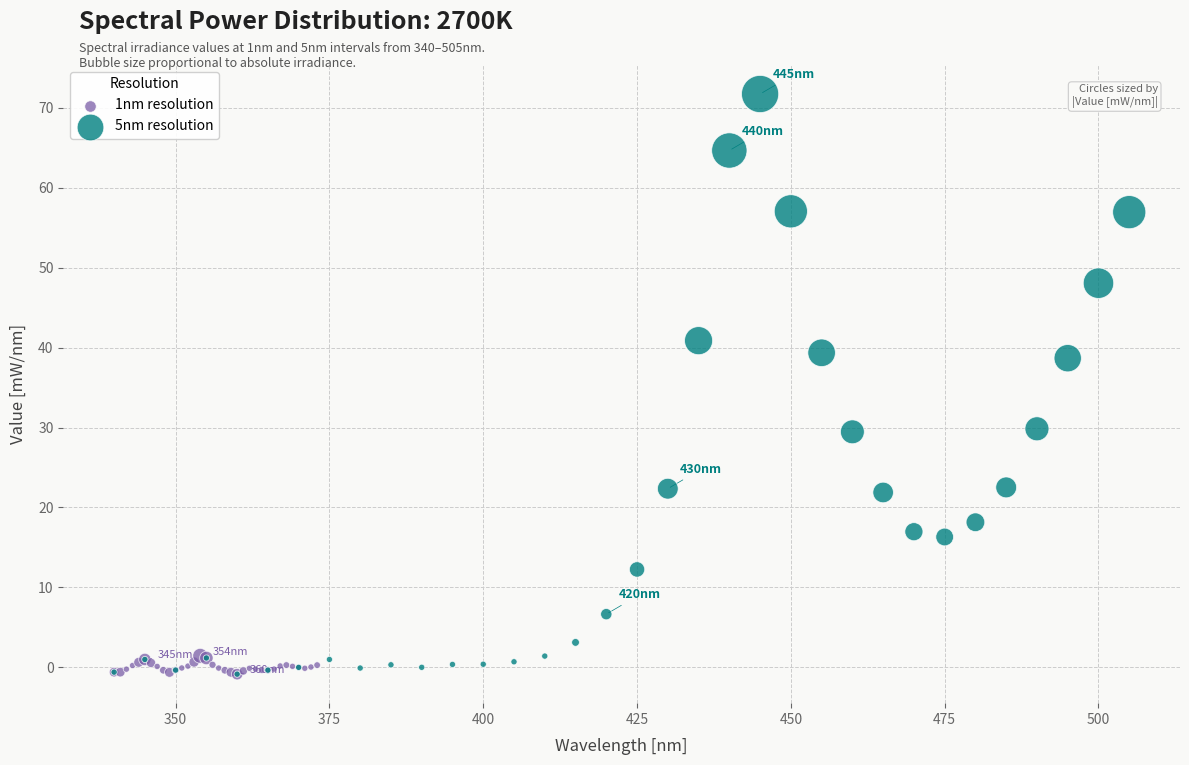

Which series contains the highest Y value?

5nm resolution